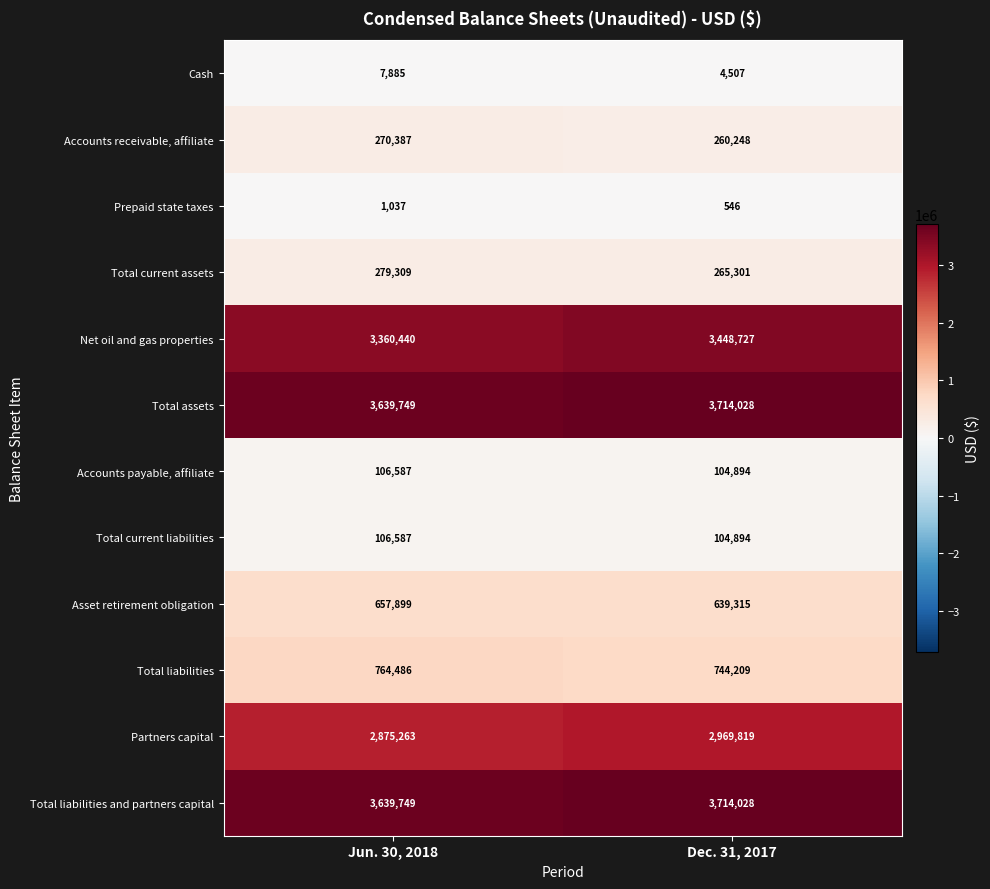

What is the difference between the maximum and minimum values in the Prepaid state taxes series?

491